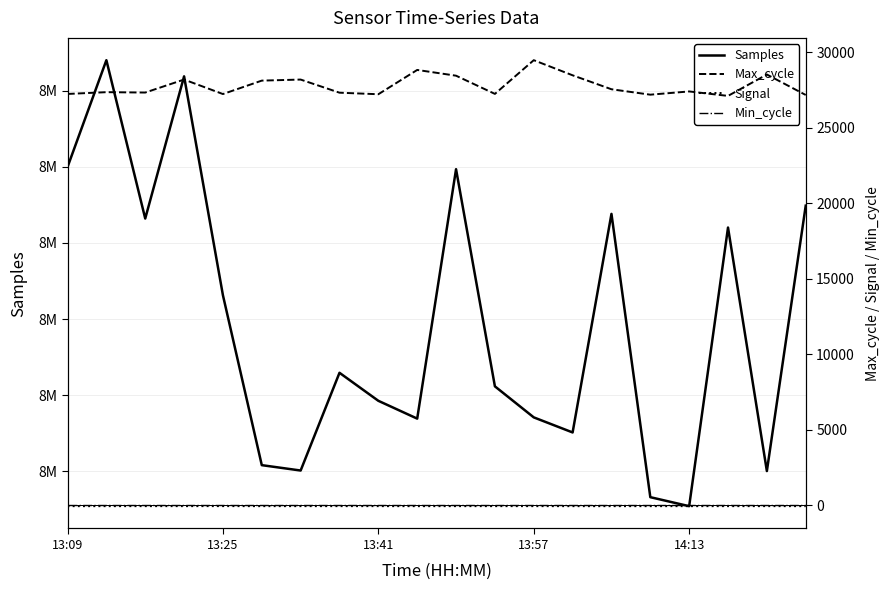

Which category has the lowest value in the Signal series?

13:09